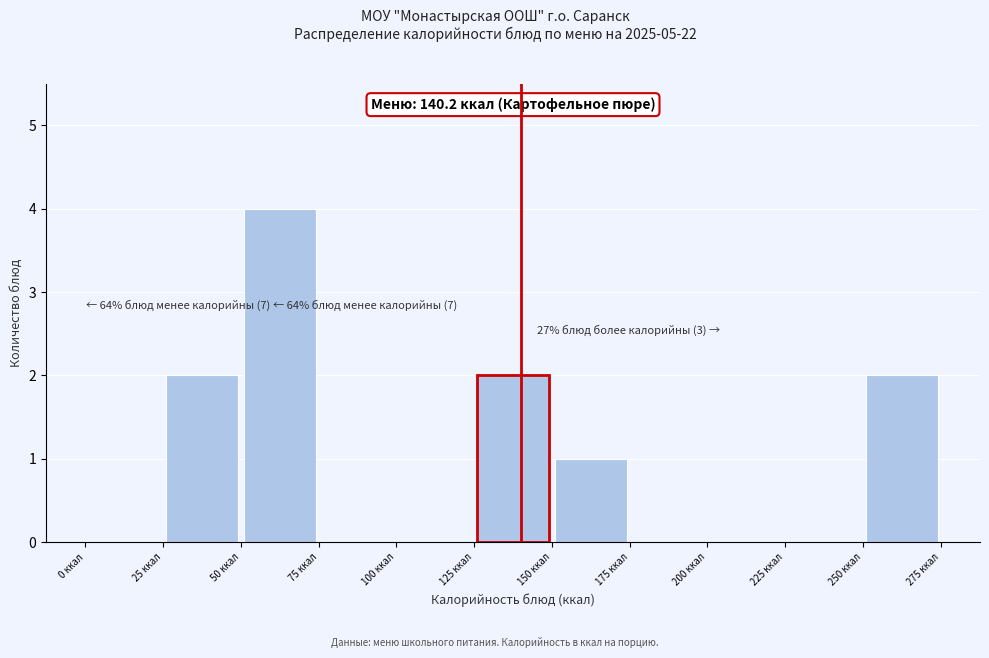

Over which range of the x-axis is the bar tallest?

50 to 75